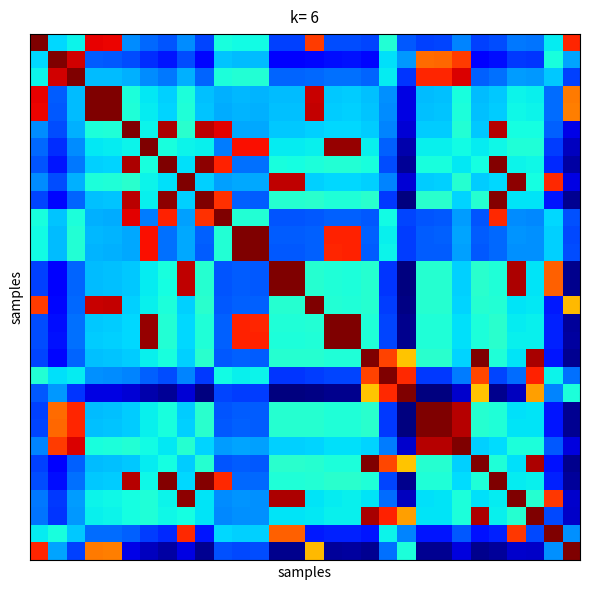

At which category is the sum across all series the highest?

27